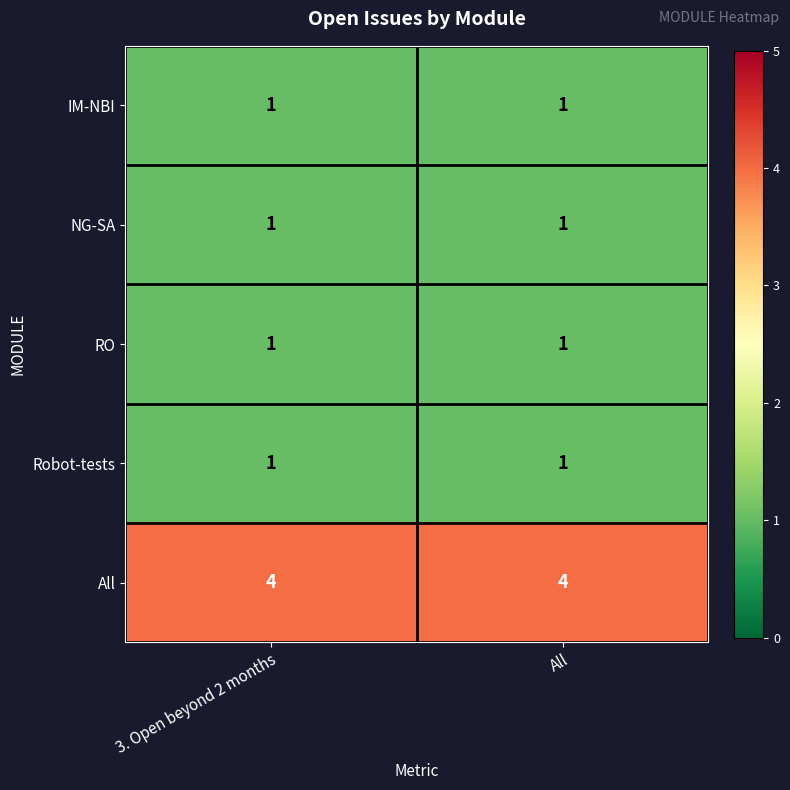

Reading left to right, list all the values displayed in this chart.

IM-NBI: 1	1
NG-SA: 1	1
RO: 1	1
Robot-tests: 1	1
All: 4	4